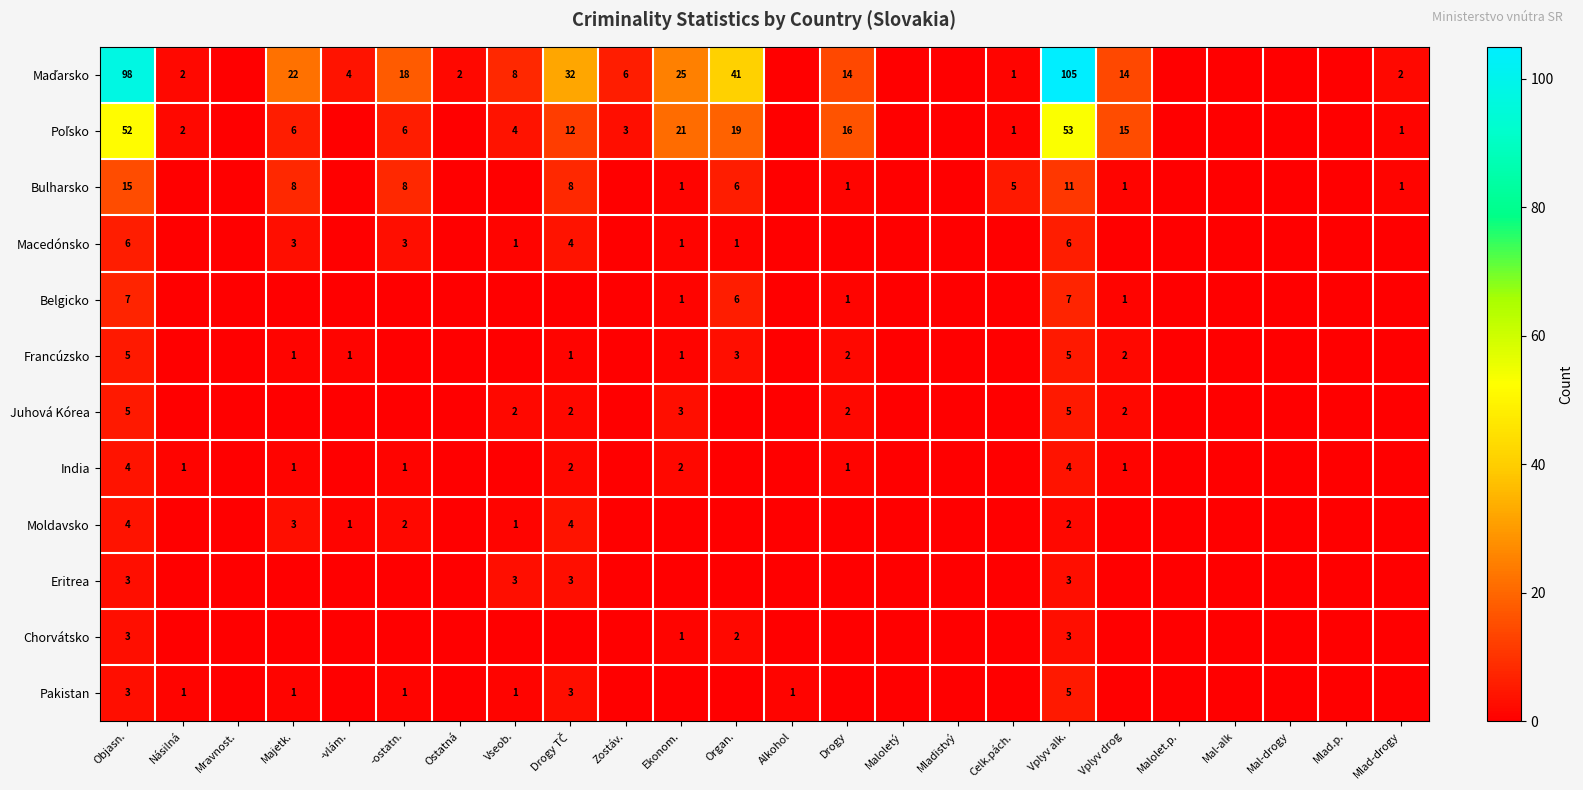

The value of India at Objasn. is 5. True or false?

False